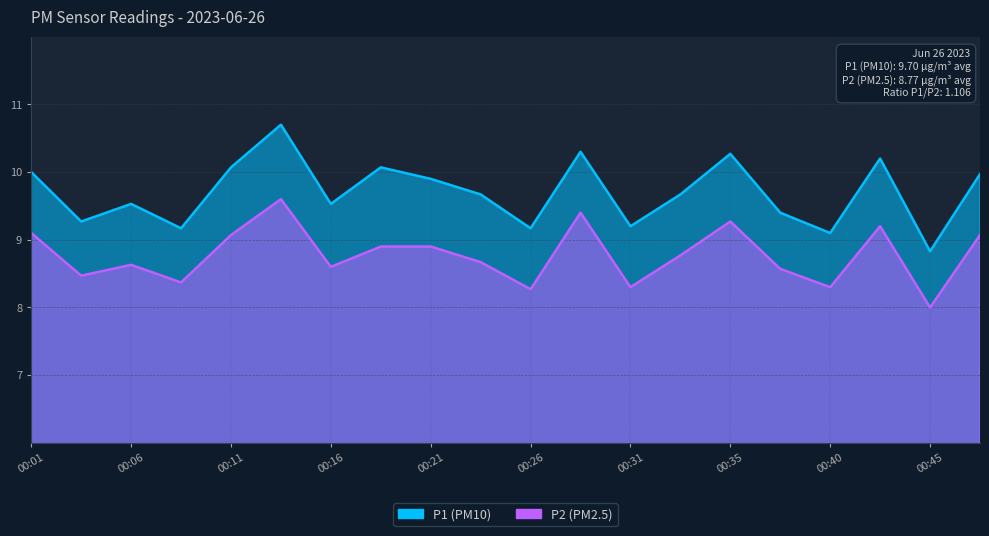

Which category has the highest value in the P2 series?

00:13